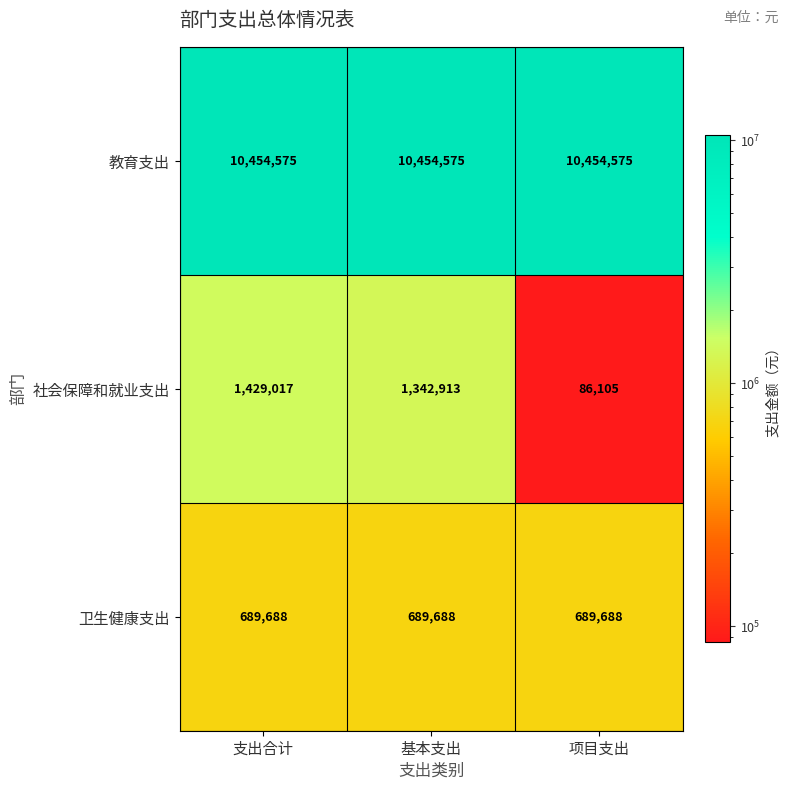

What is the spread (max minus min) of values at 基本支出?

9764887